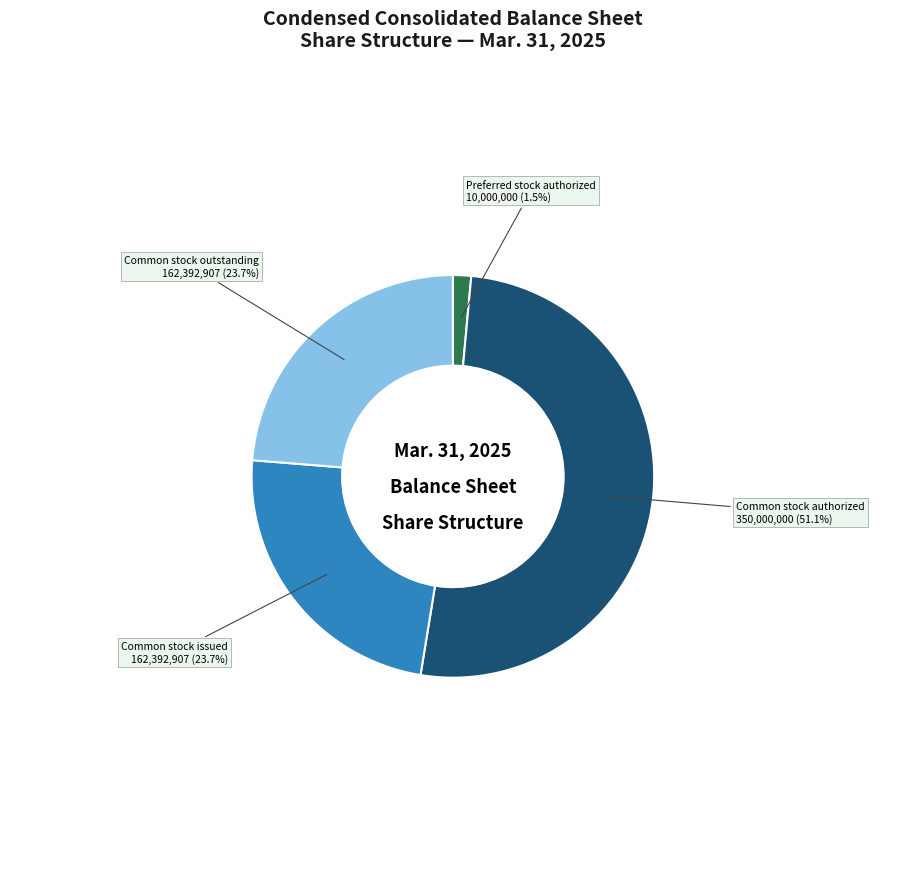

Does any single category account for the majority?

Yes